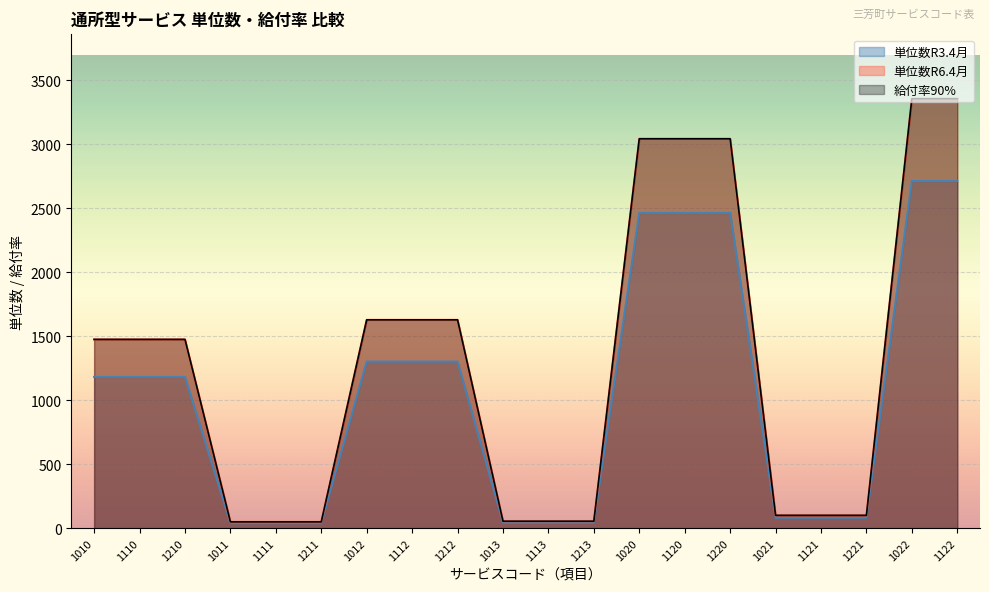

True or false: 給付率90% and 単位数R6.4月 intersect in this chart.

False